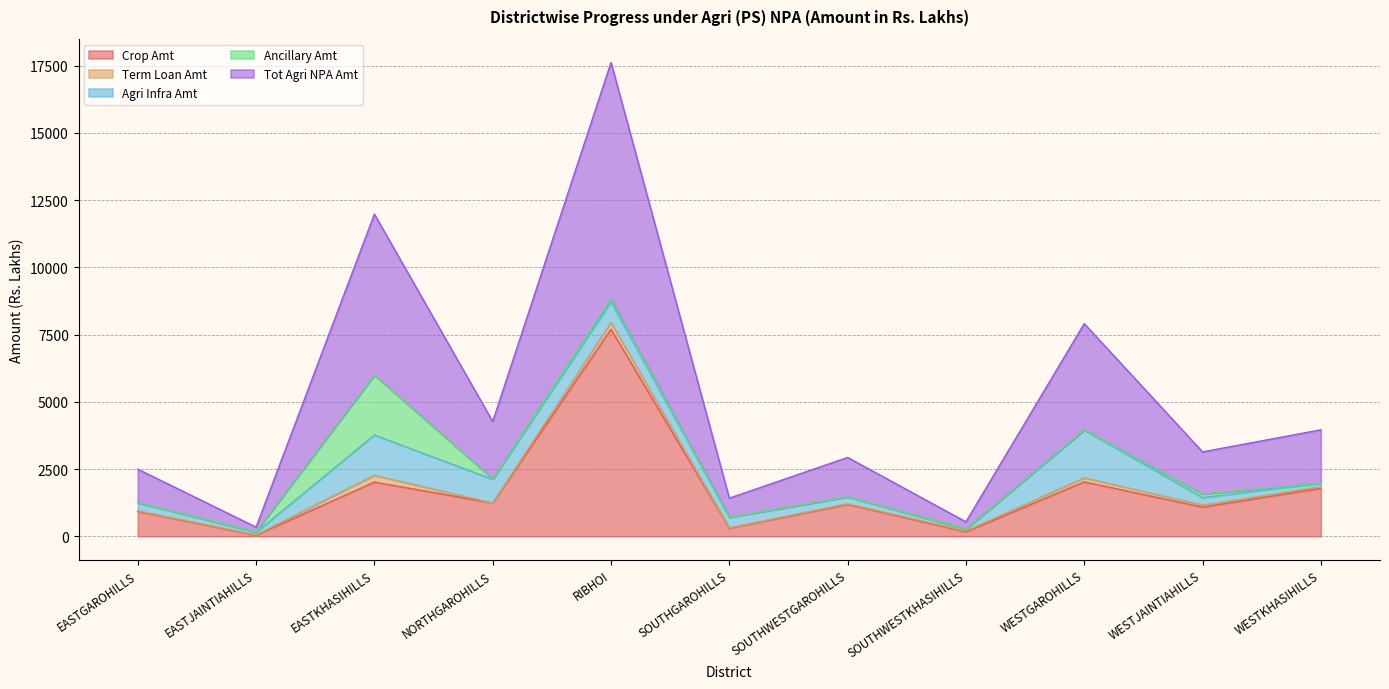

True or false: Agri Infra Amt and Tot Agri NPA Amt cross at least once.

False